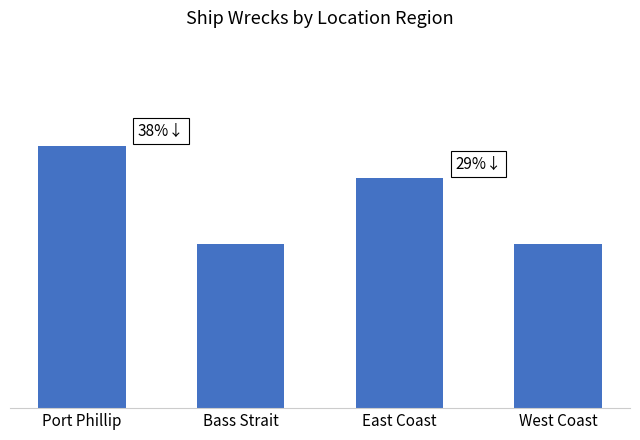

How many data points does each series have?

4